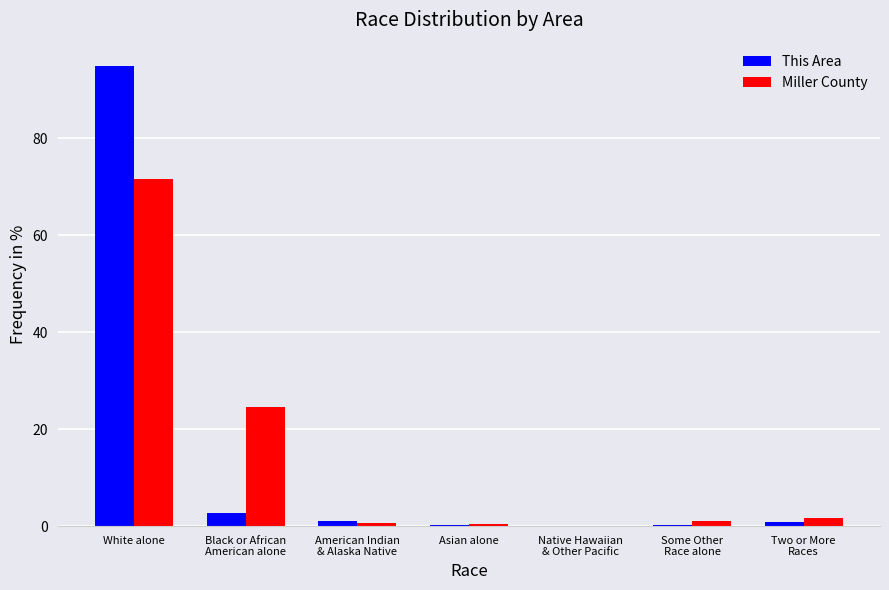

At which category is the sum across all series the highest?

White alone